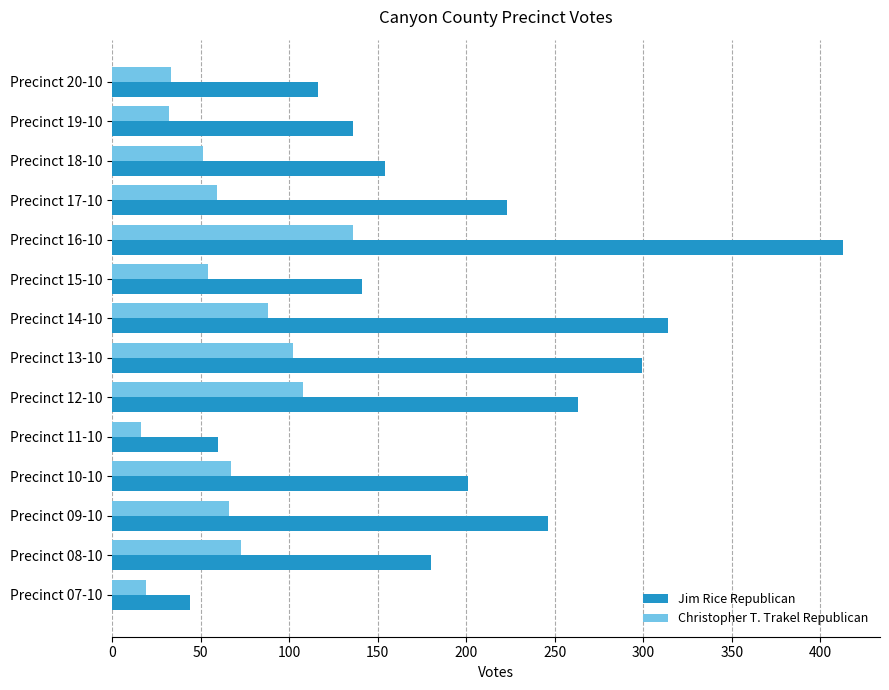

Rank the categories by Jim Rice Republican value from lowest to highest.

Precinct 07-10, Precinct 11-10, Precinct 20-10, Precinct 19-10, Precinct 15-10, Precinct 18-10, Precinct 08-10, Precinct 10-10, Precinct 17-10, Precinct 09-10, Precinct 12-10, Precinct 13-10, Precinct 14-10, Precinct 16-10